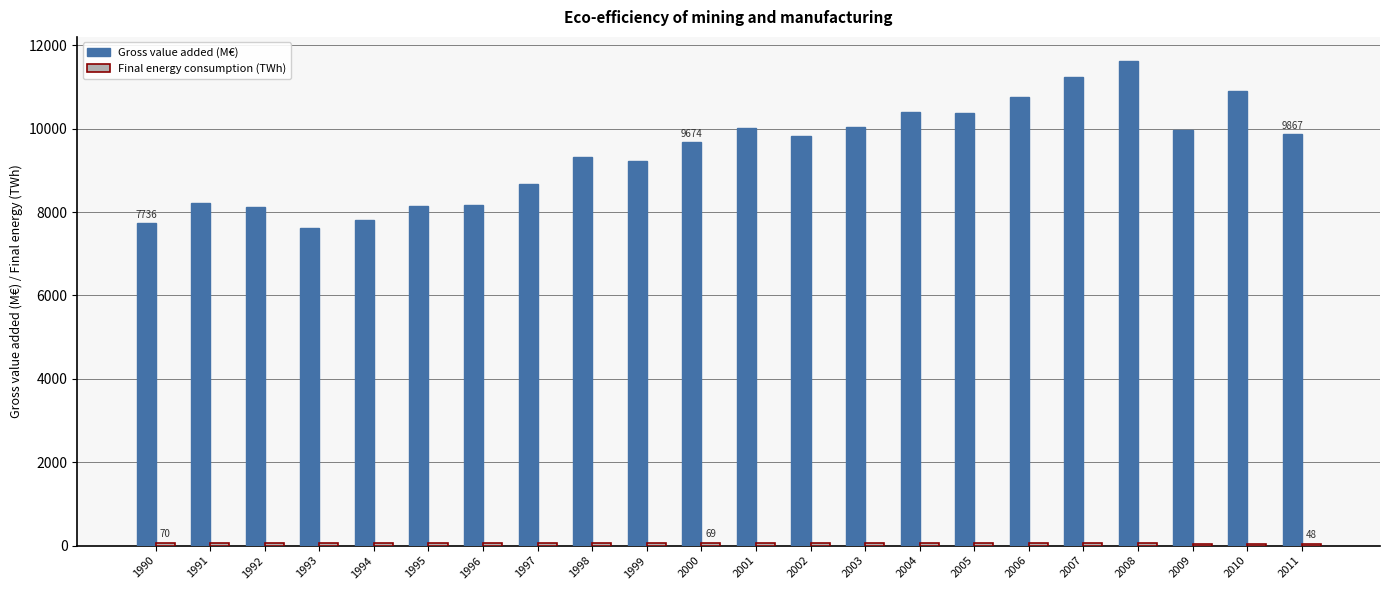

Which series has the largest total across all categories?

Gross value added (M€)